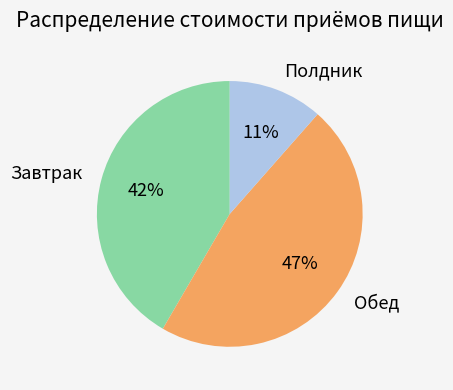

To the nearest percent, what is the average slice percentage?

33%